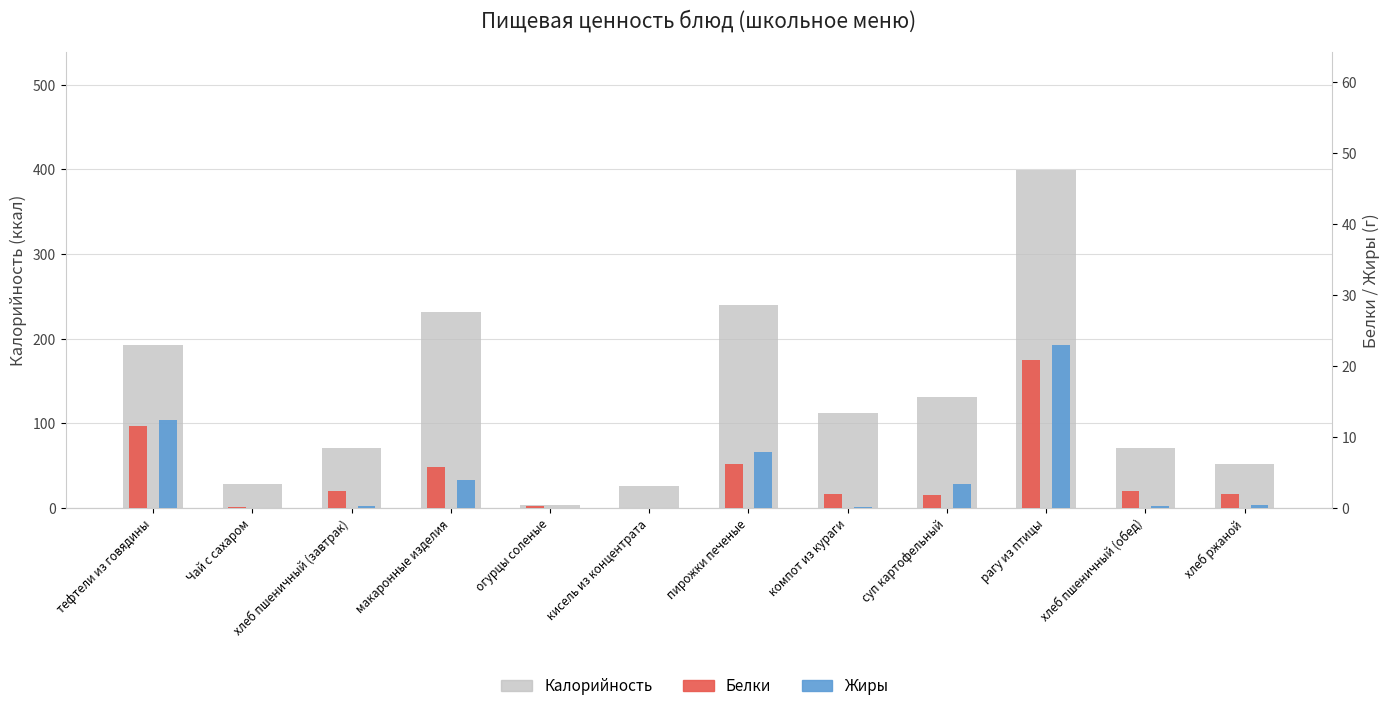

Reading right to left, extract all data points from this chart.

Калорийность: хлеб ржаной=52.2	хлеб пшеничный (обед)=70.5	рагу из птицы=398.7	суп картофельный=131.5	компот из кураги=112.4	пирожки печеные=239.7	кисель из концентрата=26.5	огурцы соленые=3.9	макаронные изделия=231.4	хлеб пшеничный (завтрак)=70.5	Чай с сахаром=28.5	тефтели из говядины=193.1
Белки: хлеб ржаной=2.0	хлеб пшеничный (обед)=2.4	рагу из птицы=20.9	суп картофельный=1.8	компот из кураги=1.9	пирожки печеные=6.3	кисель из концентрата=0.0	огурцы соленые=0.2	макаронные изделия=5.8	хлеб пшеничный (завтрак)=2.4	Чай с сахаром=0.2	тефтели из говядины=11.6
Жиры: хлеб ржаной=0.4	хлеб пшеничный (обед)=0.3	рагу из птицы=22.9	суп картофельный=3.4	компот из кураги=0.1	пирожки печеные=7.9	кисель из концентрата=0.0	огурцы соленые=0.0	макаронные изделия=3.9	хлеб пшеничный (завтрак)=0.3	Чай с сахаром=0.0	тефтели из говядины=12.4